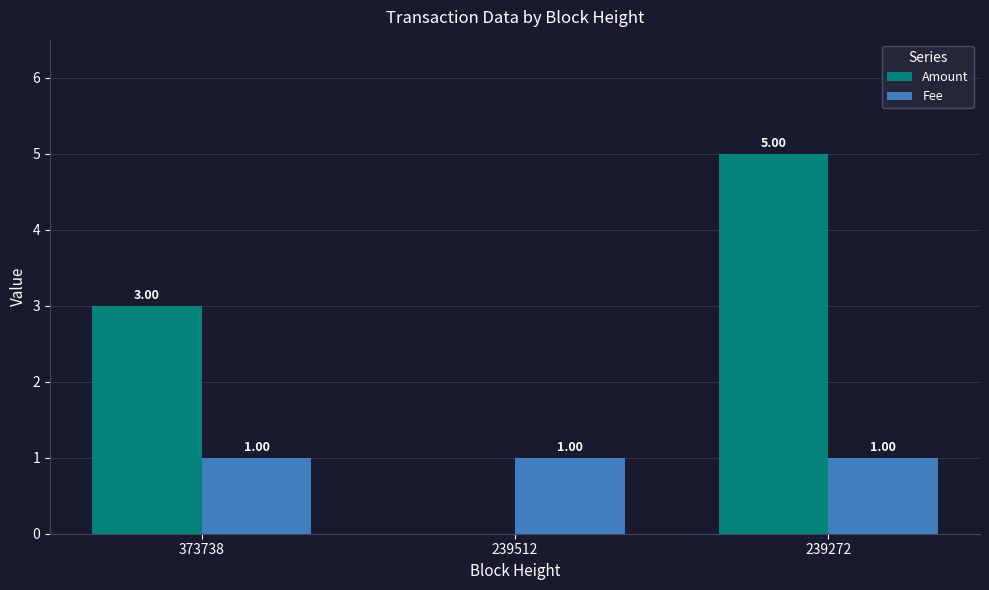

Which series changed the most between 373738 and 239512?

Amount